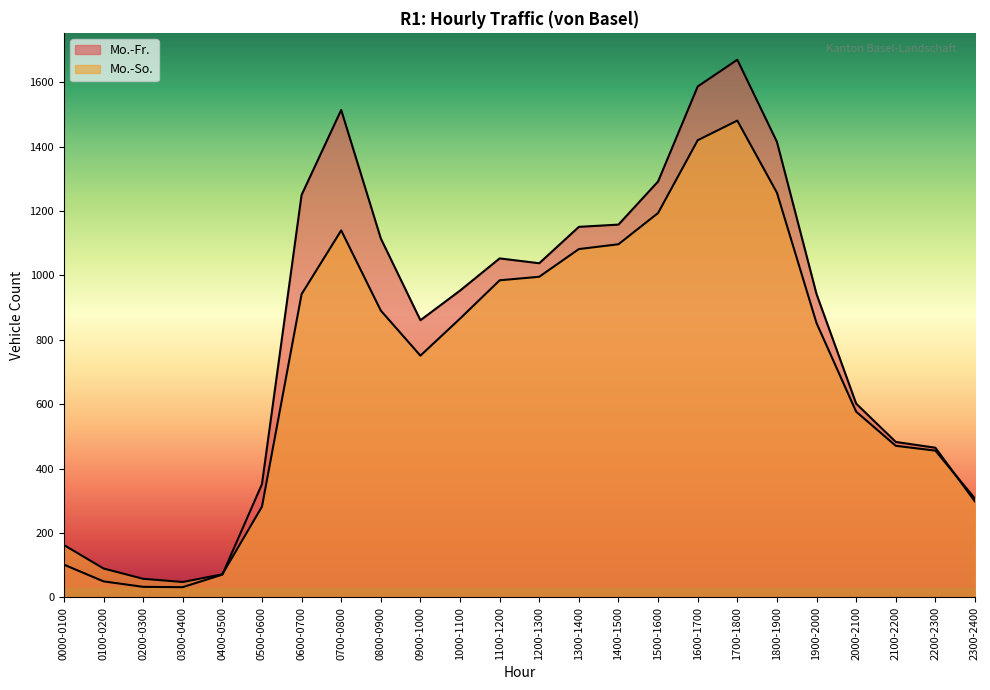

Count the number of categories in the chart.

24